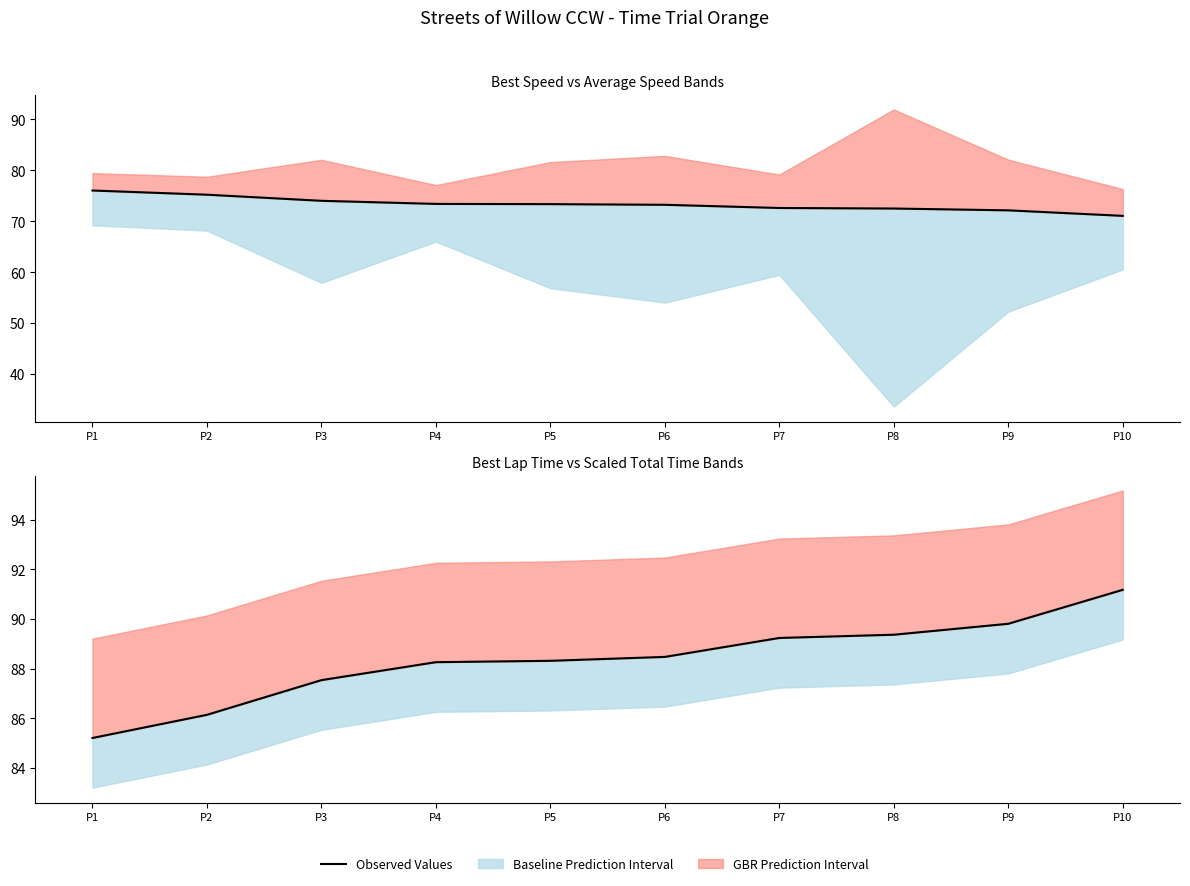

What is the value of the 6th point from the left?

88.5